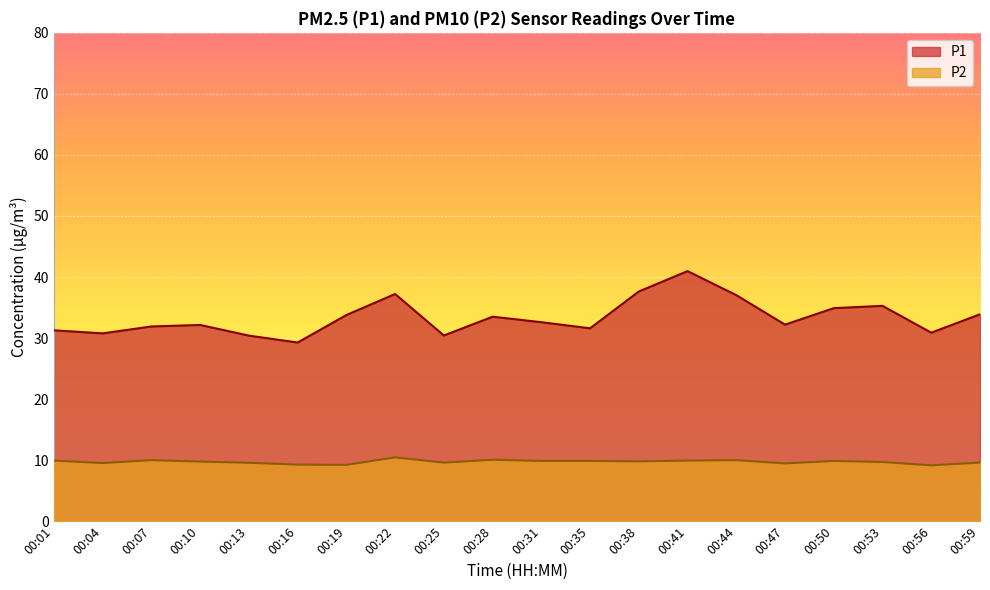

What is the greatest value displayed?

41.0